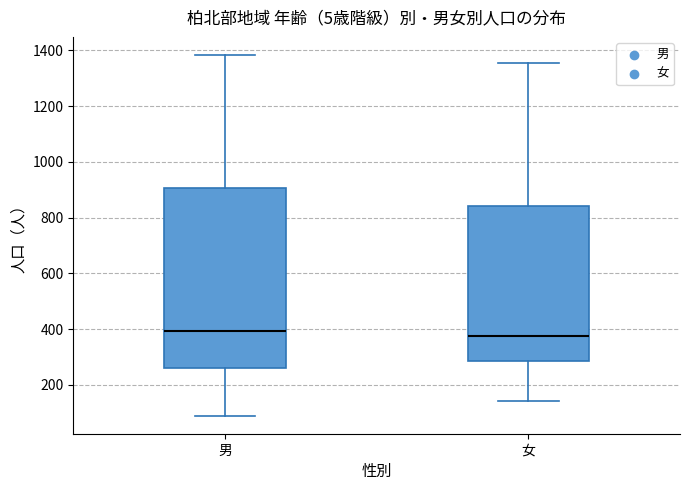

Where does the median line of the box for 女 sit on the y-axis? The values are not printed on the chart, so give them approximately, as read against the axis.

380